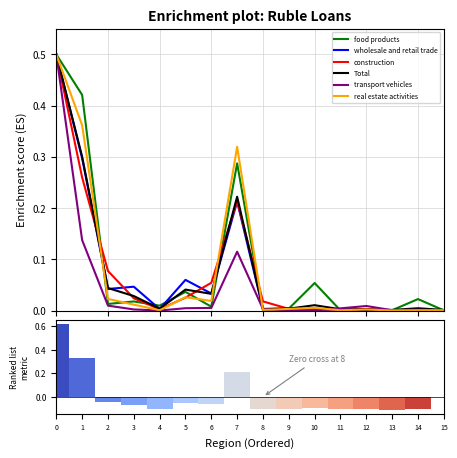

The food products series shows 0.0 at 9. True or false?

True